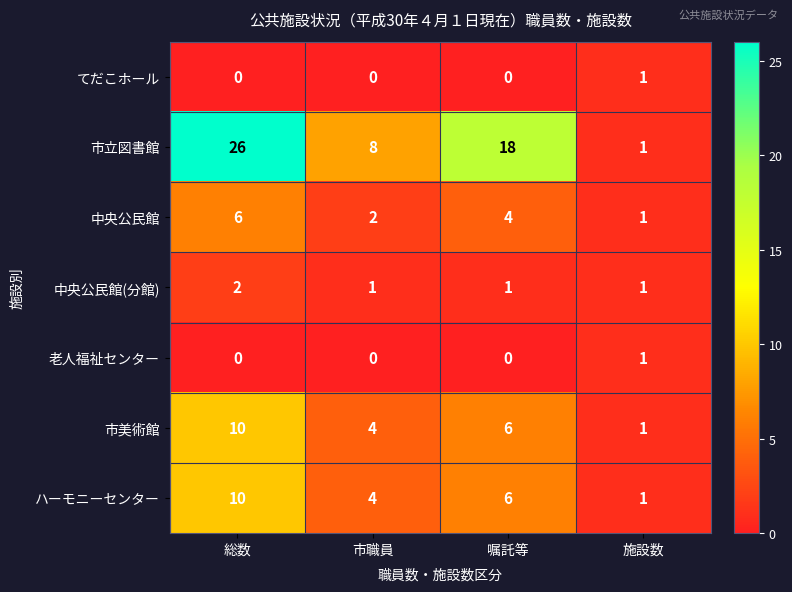

Is it true that 老人福祉センター equals 0 at 総数?

True